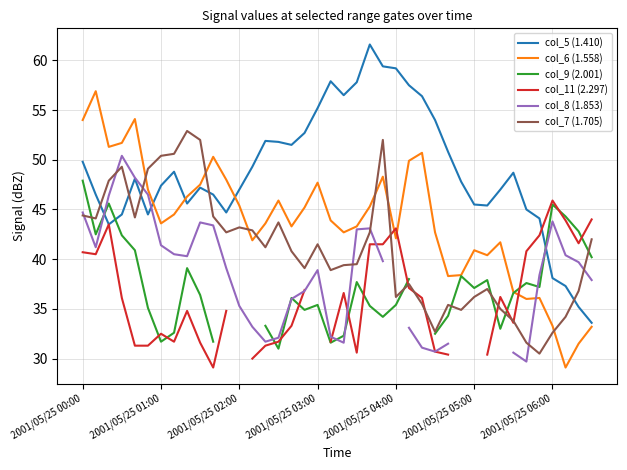

True or false: col_7 (1.705) has a value of 51.9 at 2001/05/25 05:00.

False